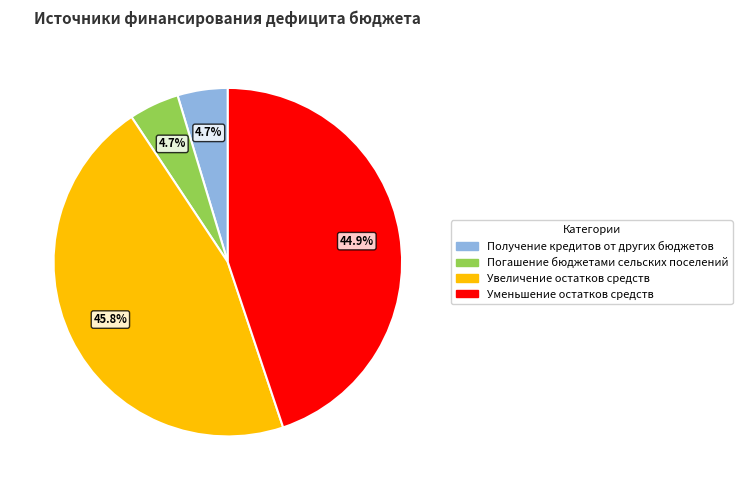

To the nearest percent, what portion does Погашение бюджетами сельских поселений represent?

5%